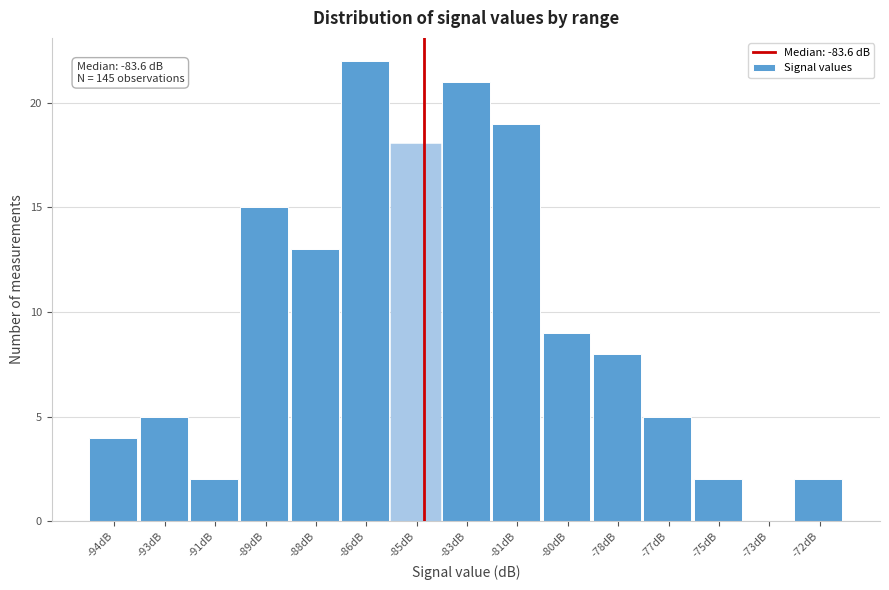

Reading right to left, extract all data points from this chart.

-72dB=2	-73dB=0	-75dB=2	-77dB=5	-78dB=8	-80dB=9	-81dB=19	-83dB=21	-85dB=18	-86dB=22	-88dB=13	-89dB=15	-91dB=2	-93dB=5	-94dB=4